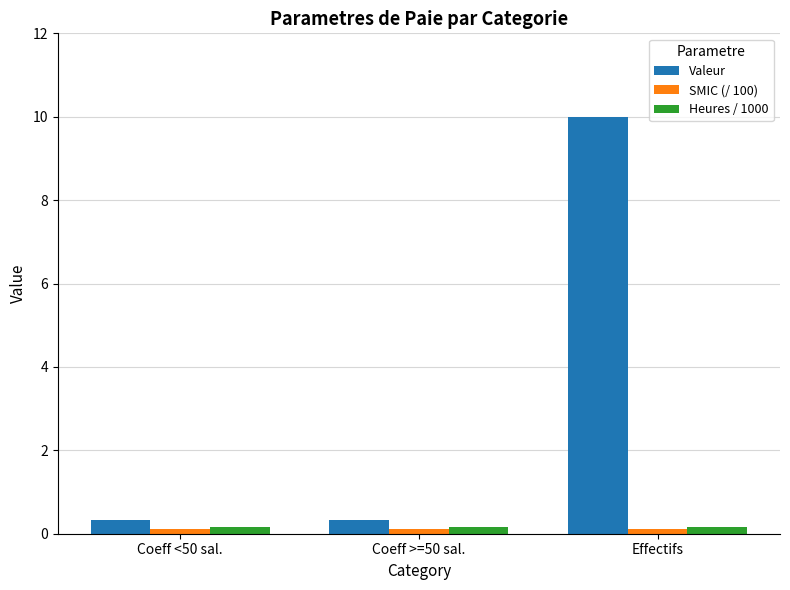

Is it true that Valeur equals 0.3 at Coeff >=50 sal.?

True